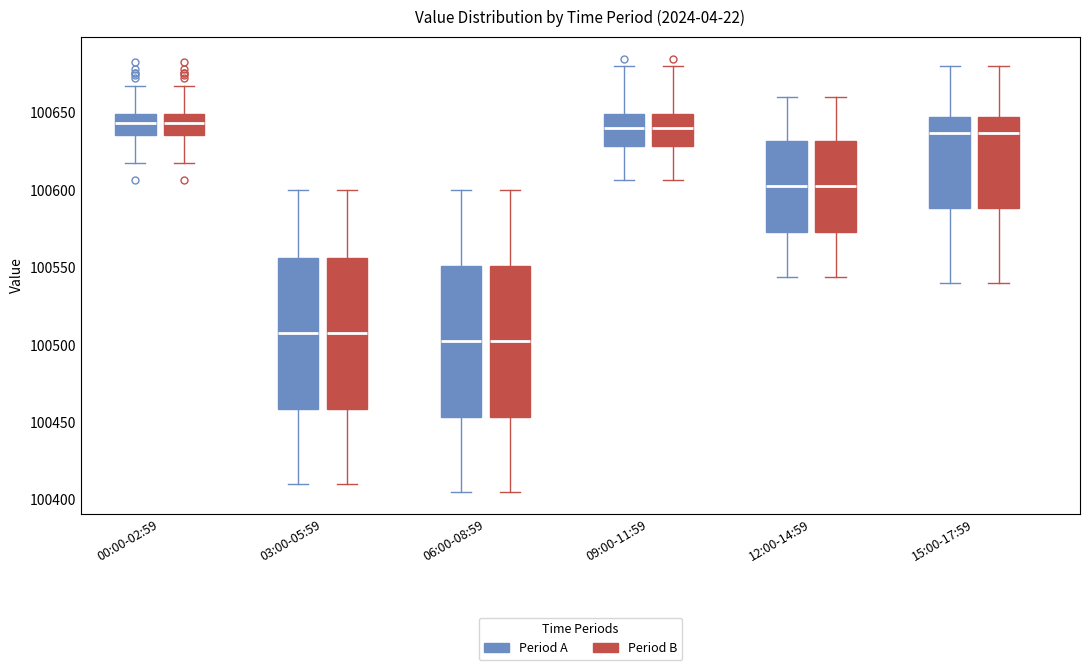

Where does the median line of the box for 00:00-02:59 (Period A) sit on the y-axis? The values are not printed on the chart, so give them approximately, as read against the axis.

100645